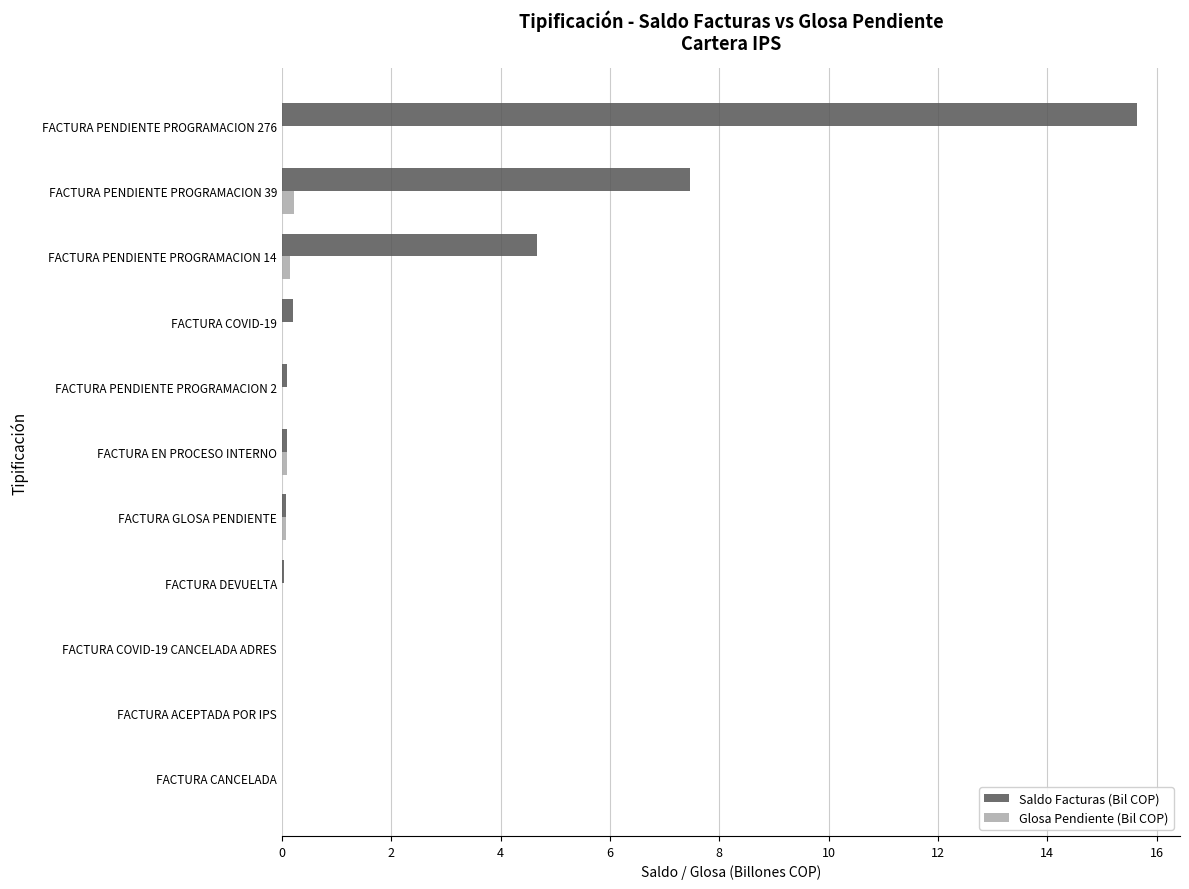

Which series has the largest total across all categories?

Saldo Facturas (Bil COP)